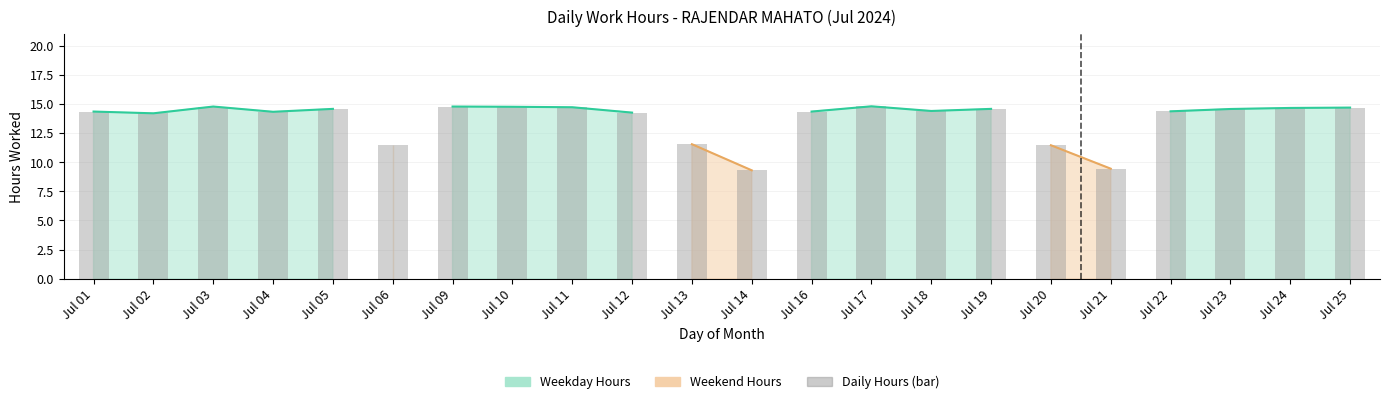

What is the sum of the values at Jul 06 and Jul 14?

20.8